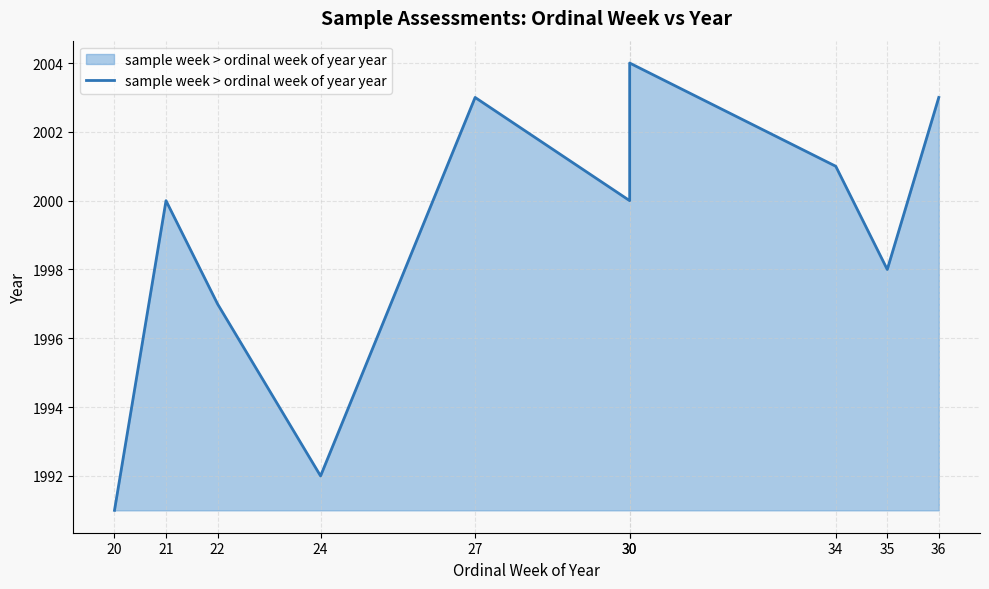

Which label corresponds to the smallest value in the chart?

20